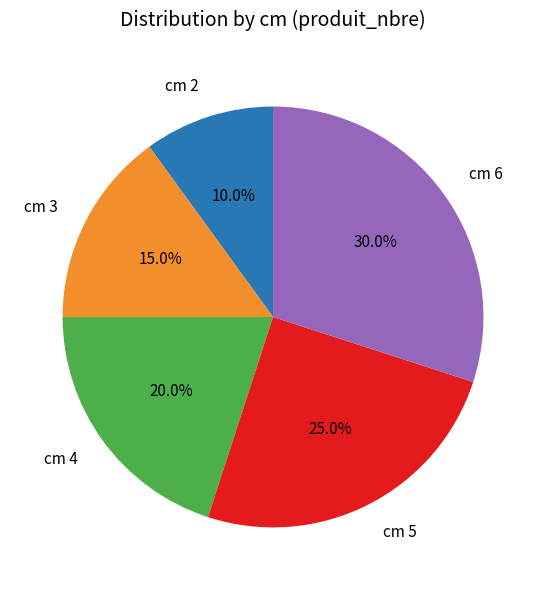

Does cm 6 account for over 50% of the chart?

No